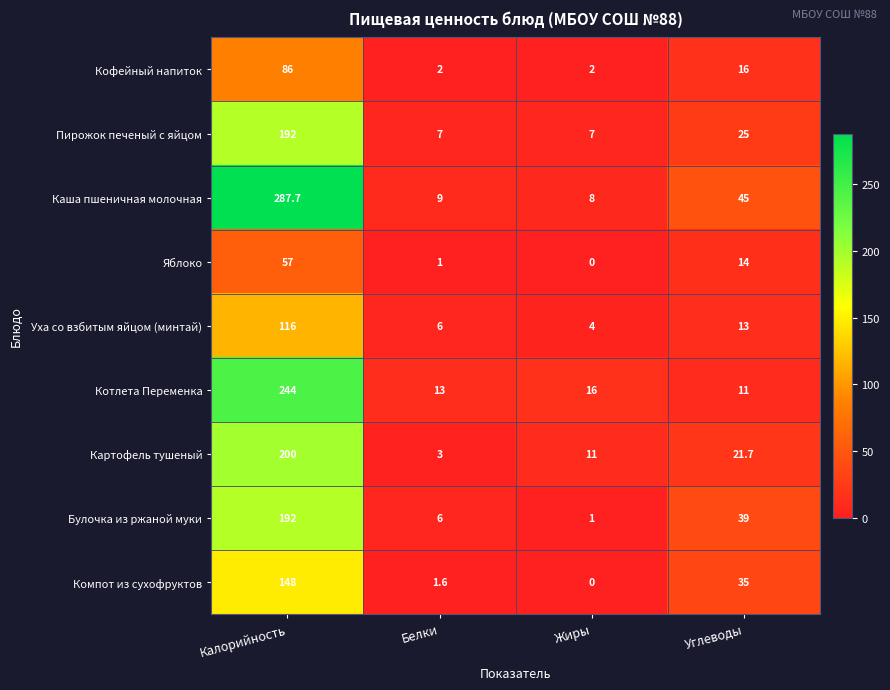

What is the average value of the Уха со взбитым яйцом (минтай) series?

34.8